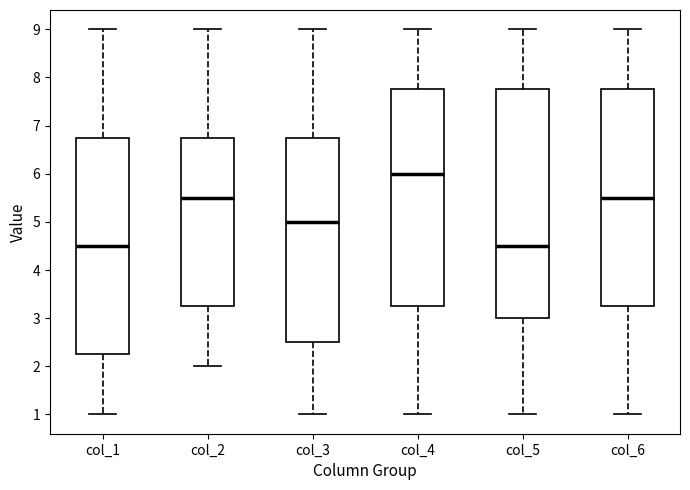

Reading left to right, read every box against the y-axis: the position of its median line, the range the box covers, and the ends of its whiskers. The values are not printed on the chart, so give them approximately, as read against the axis.

col_1: median 4.5, box 2.3 to 6.8, whiskers 1.0 to 9.0
col_2: median 5.5, box 3.3 to 6.8, whiskers 2.0 to 9.0
col_3: median 5.0, box 2.5 to 6.8, whiskers 1.0 to 9.0
col_4: median 6.0, box 3.3 to 7.8, whiskers 1.0 to 9.0
col_5: median 4.5, box 3.0 to 7.8, whiskers 1.0 to 9.0
col_6: median 5.5, box 3.3 to 7.8, whiskers 1.0 to 9.0